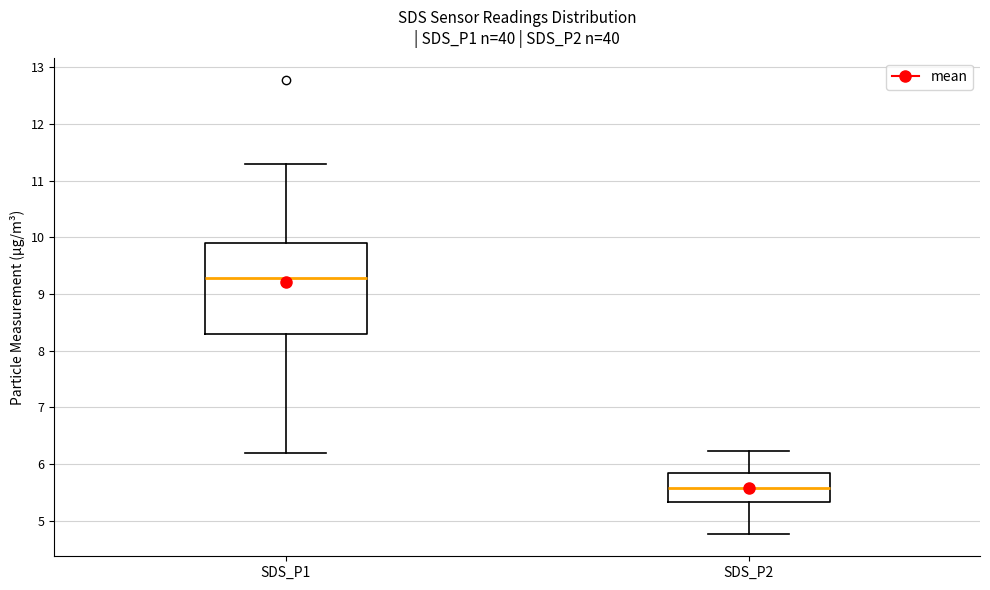

Which box has the highest median line?

SDS_P1